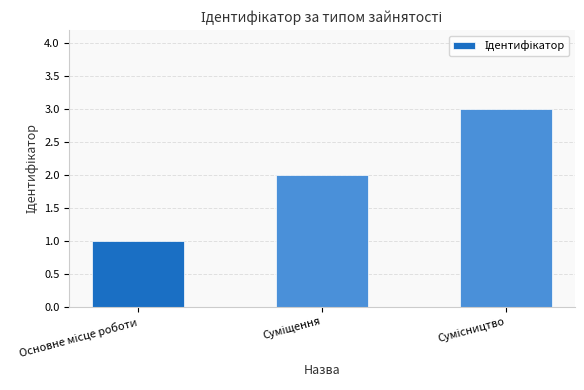

What is the sum of all values?

6